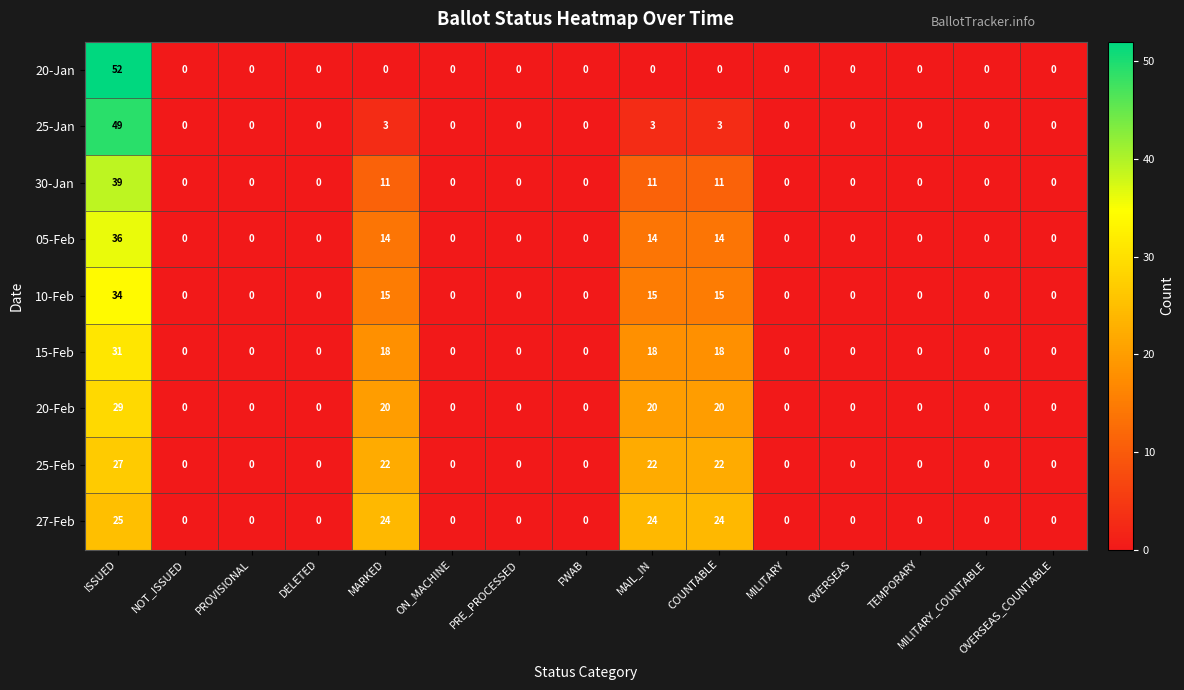

Rank the series at ISSUED from highest to lowest value.

20-Jan, 25-Jan, 30-Jan, 05-Feb, 10-Feb, 15-Feb, 20-Feb, 25-Feb, 27-Feb